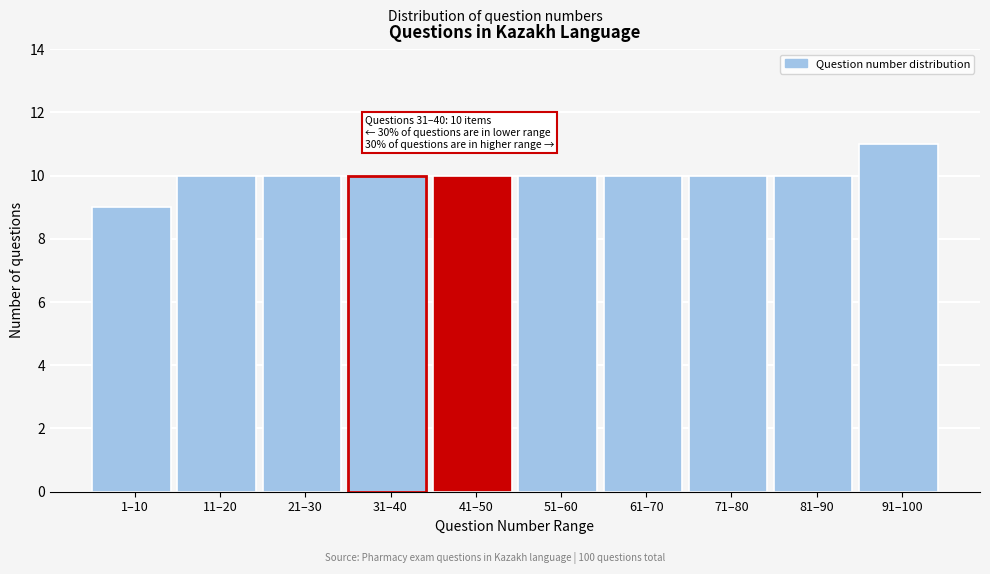

Reading left to right, list all the values displayed in this chart.

1–10=9	11–20=10	21–30=10	31–40=10	41–50=10	51–60=10	61–70=10	71–80=10	81–90=10	91–100=11